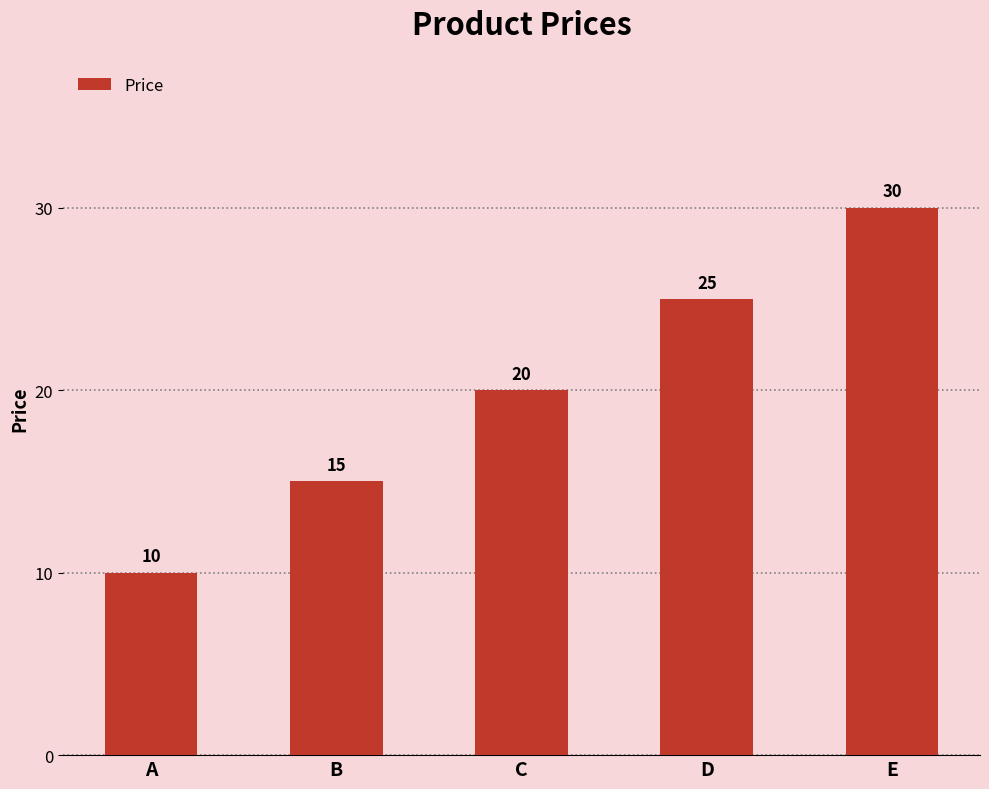

Which label corresponds to the smallest value in the chart?

A